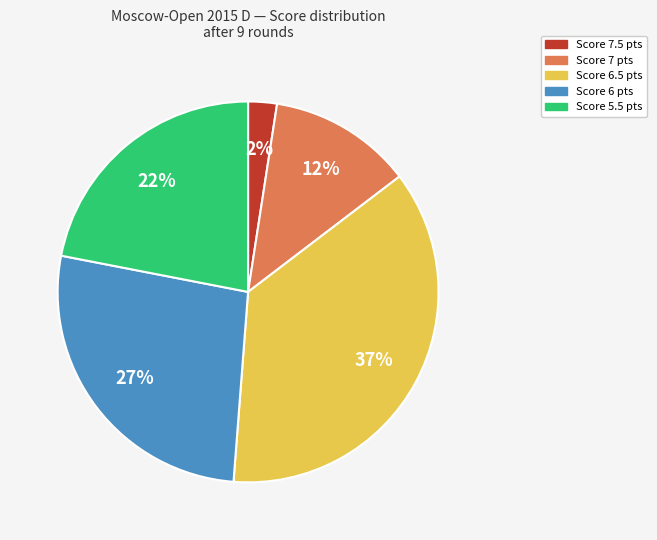

To the nearest percent, what is the average slice percentage?

20%